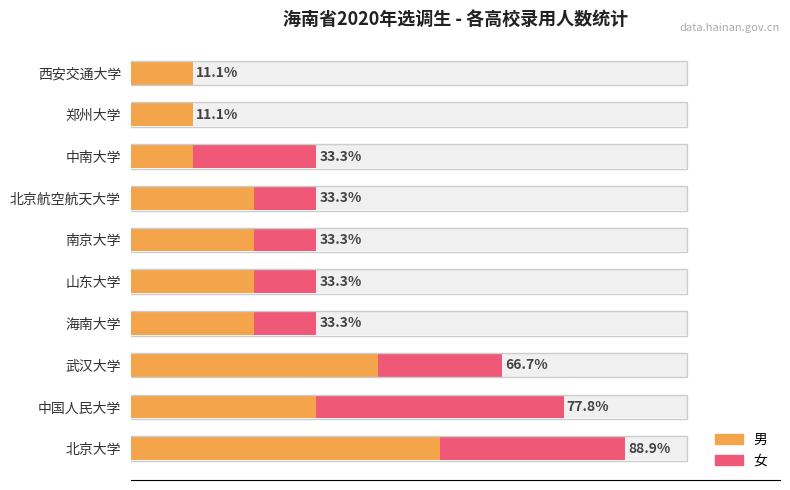

How many values in 女 are above zero?

8